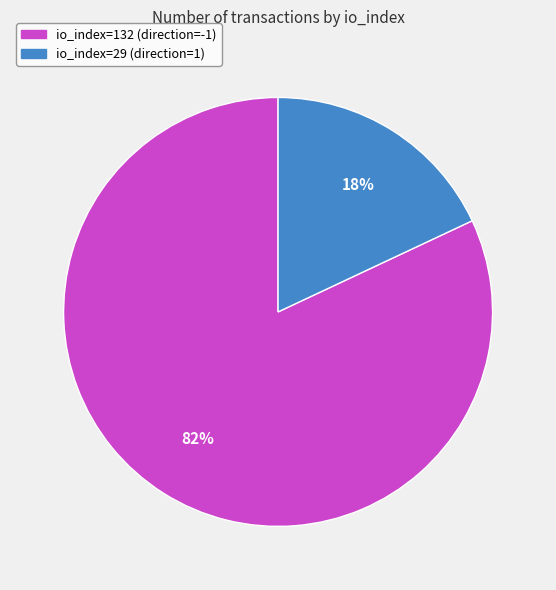

What is the largest slice in the pie chart?

io_index=132 (direction=-1)